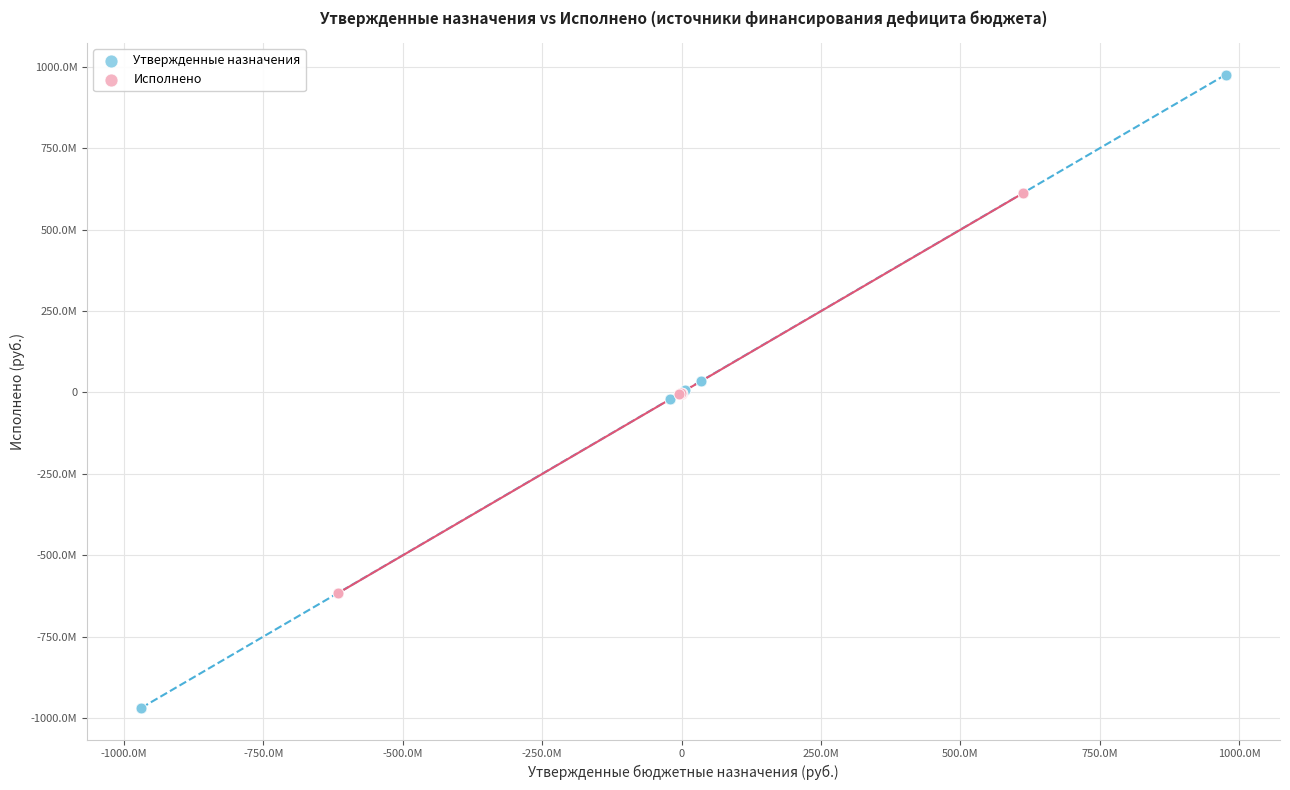

What are all the series names shown in the legend?

Утвержденные назначения, Исполнено